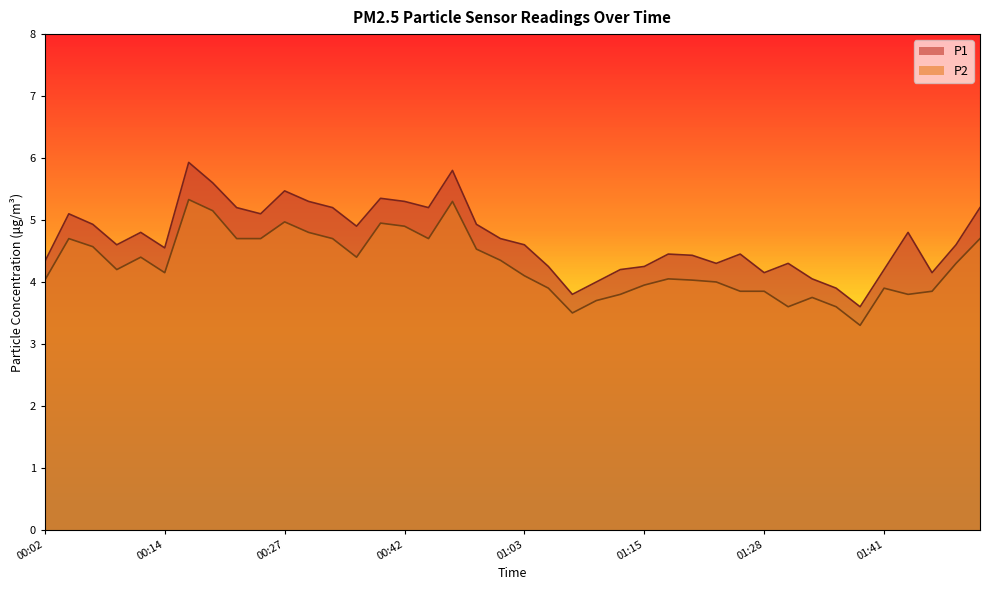

Which series has the widest spread of values?

P1